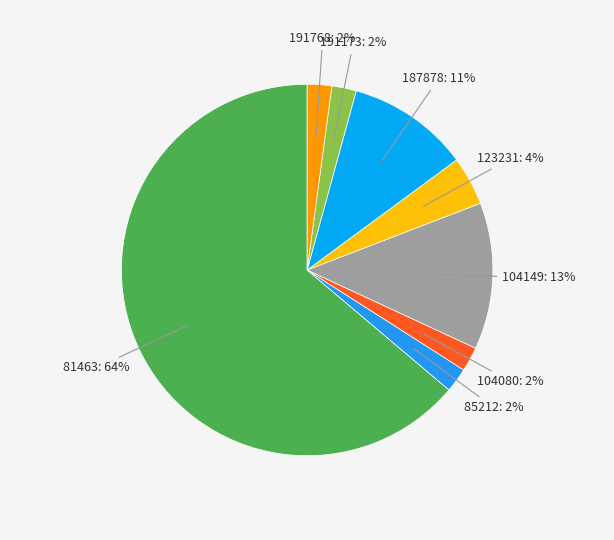

Count the number of slices in the pie.

8